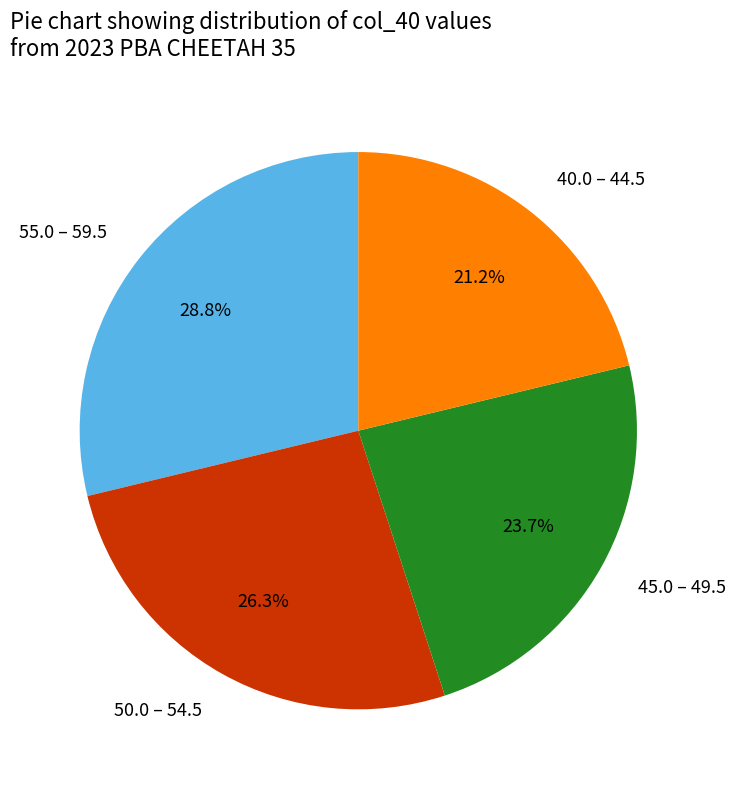

Rank the categories by value from highest to lowest.

55.0 – 59.5, 50.0 – 54.5, 45.0 – 49.5, 40.0 – 44.5